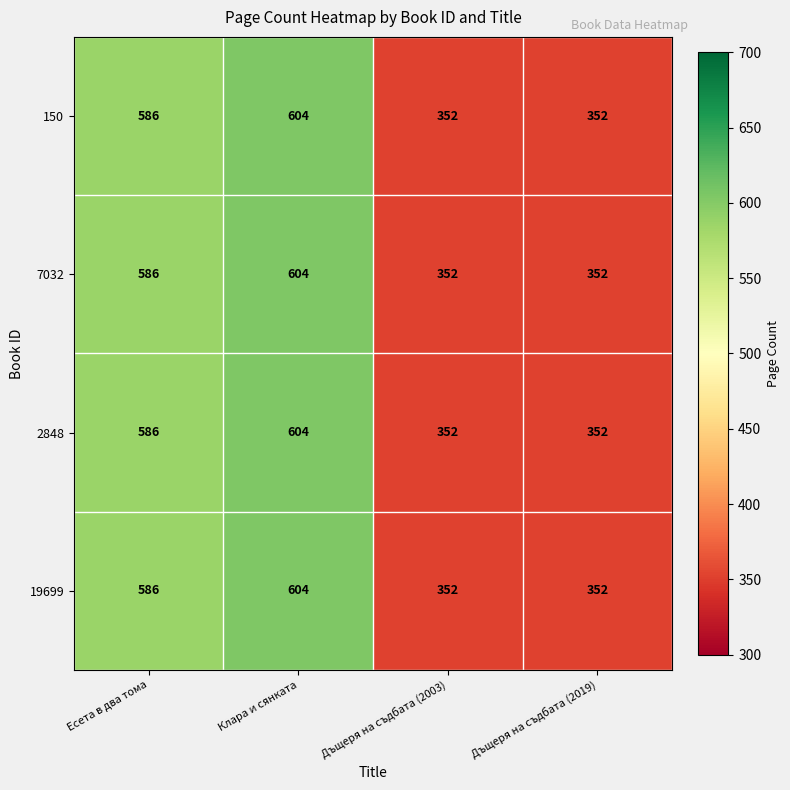

The value of 7032 at Дъщеря на съдбата (2019) is 352. True or false?

True